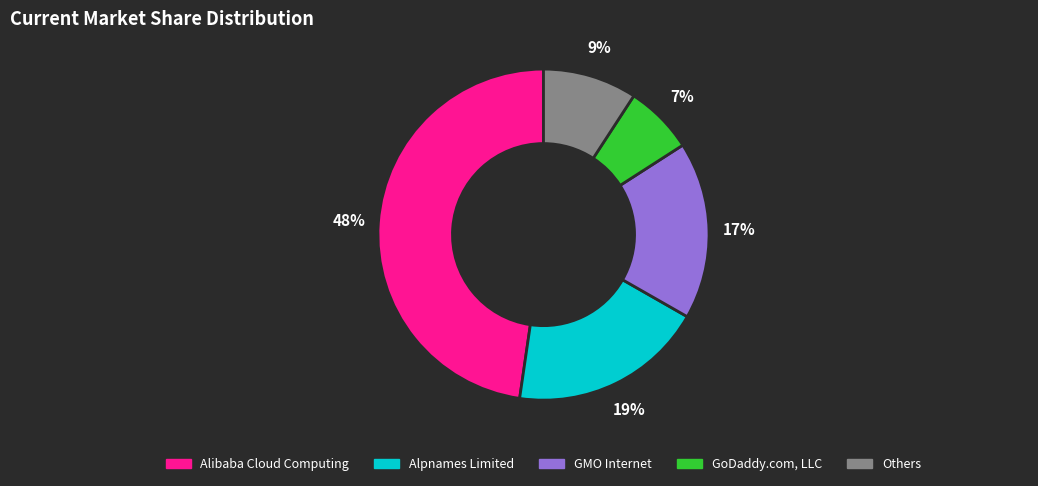

Is there any slice that represents more than half of the pie?

No